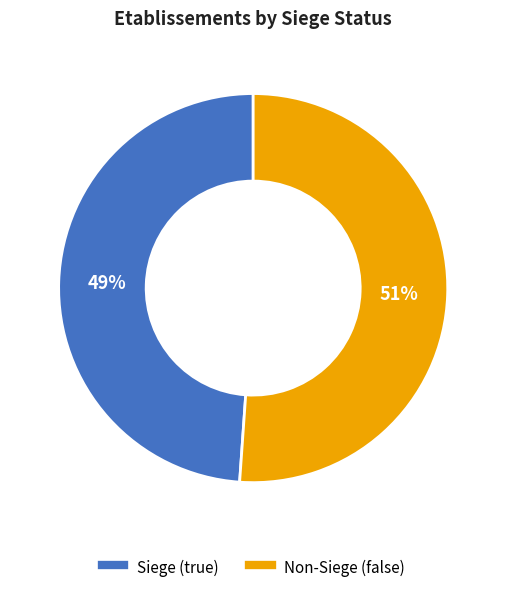

To the nearest percent, what is the difference between the largest and smallest slice percentages?

2%